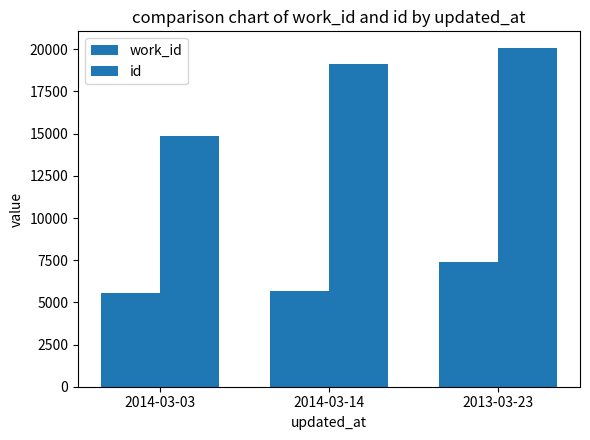

Are the bars horizontal?

No